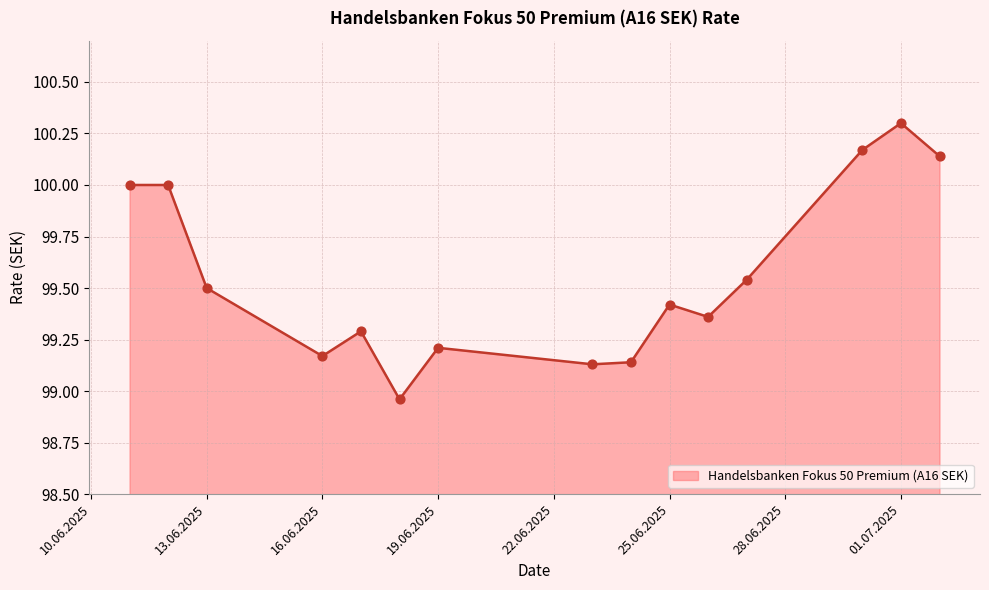

What is the maximum value shown in the chart?

100.3